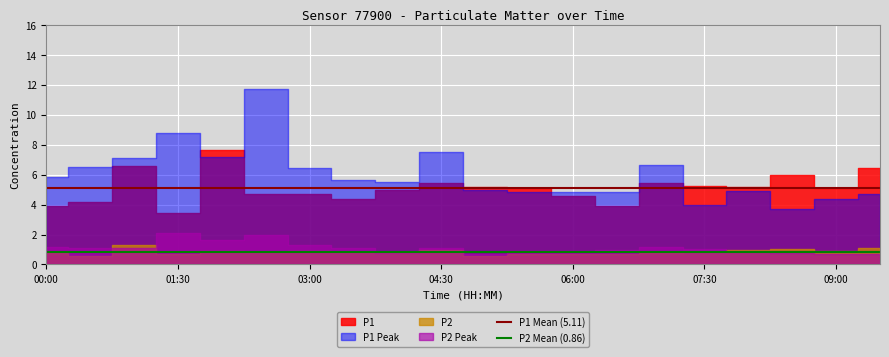

What is the value of the P1 Mean (5.11) point at the 1st from the left?

5.1